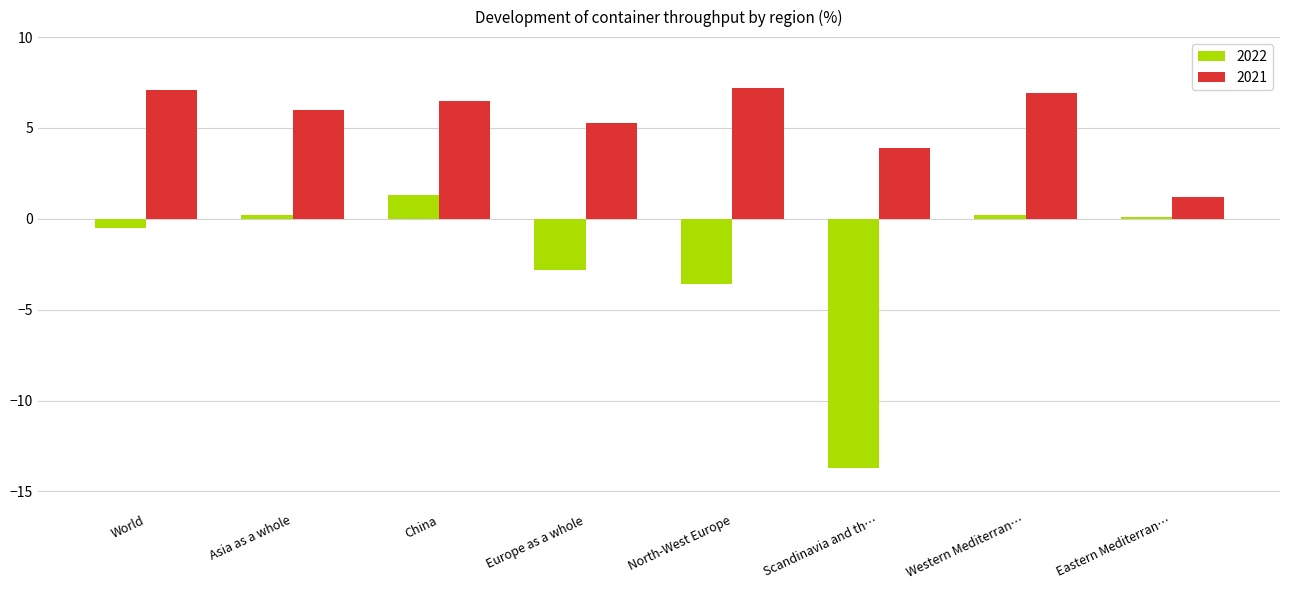

The 2022 series shows 2.1 at China. True or false?

False